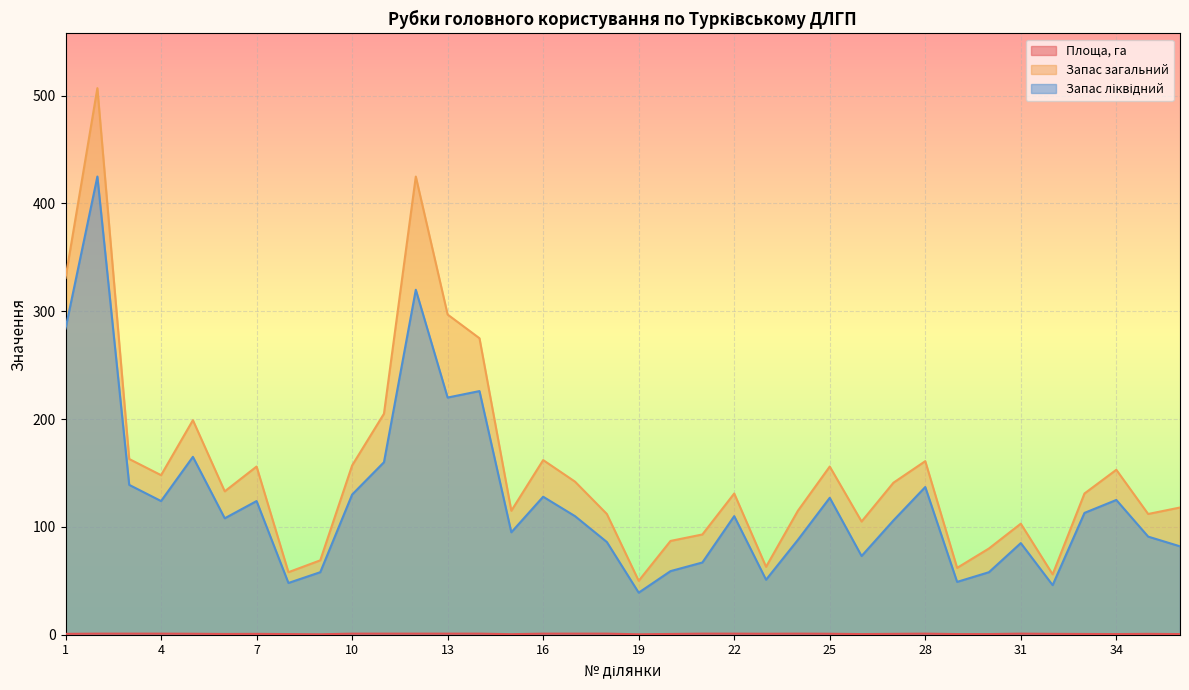

What is the maximum value shown in the chart?

507.0